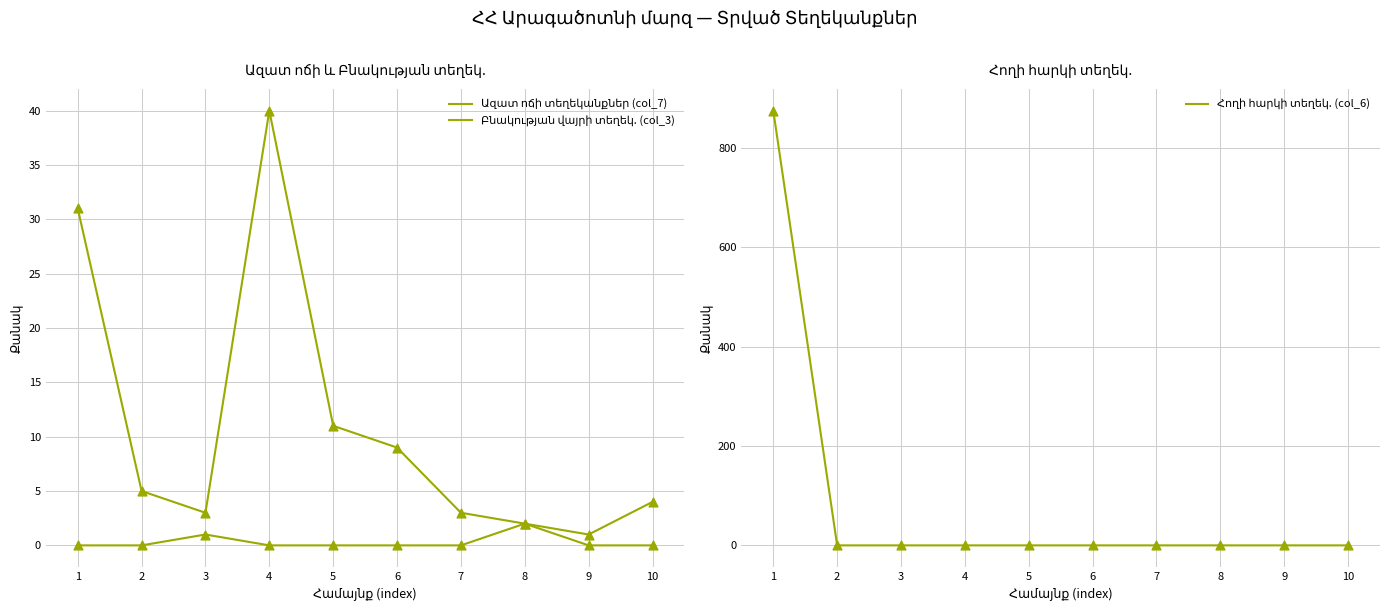

Which series contains the highest Y value?

Հողի հարկի տեղեկ. (col_6)